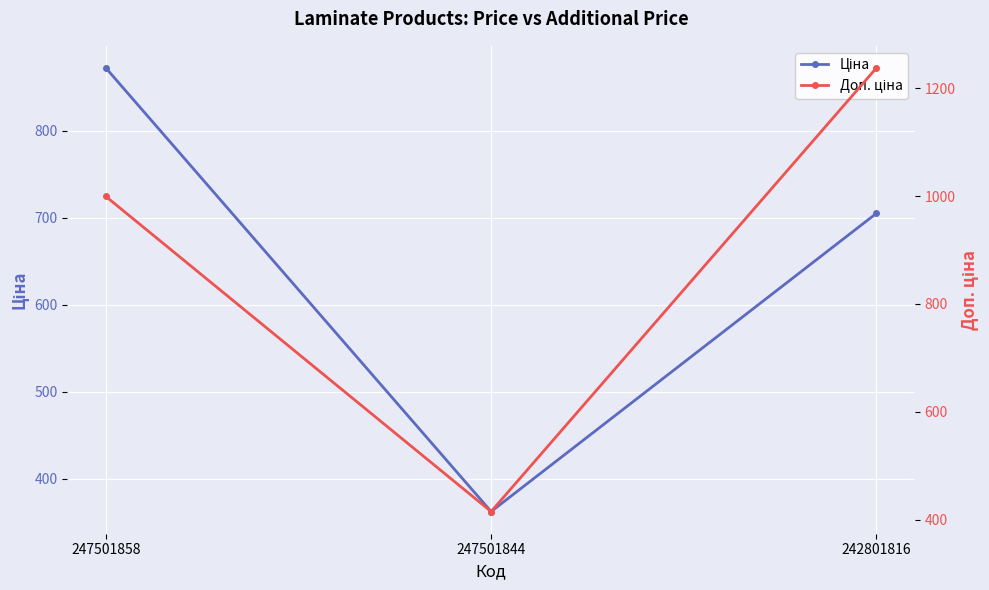

At which category is the sum across all series the highest?

242801816